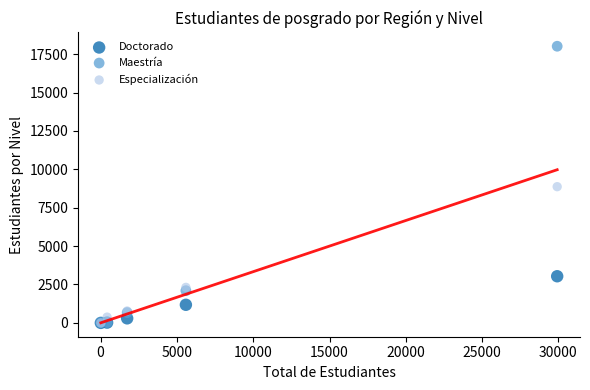

In the Doctorado series, what Y value is closest to 1518?

1179